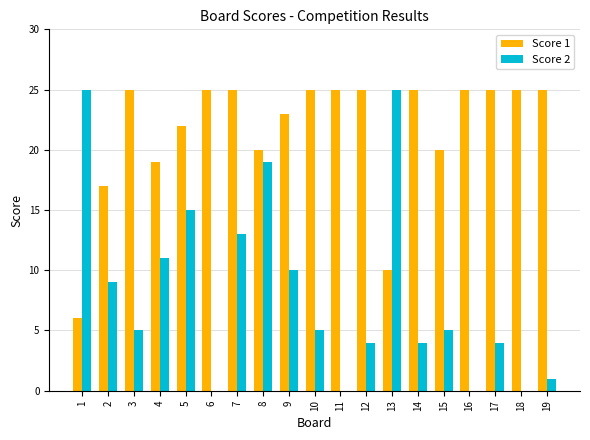

Is it true that Score 1 equals 33 at 11?

False